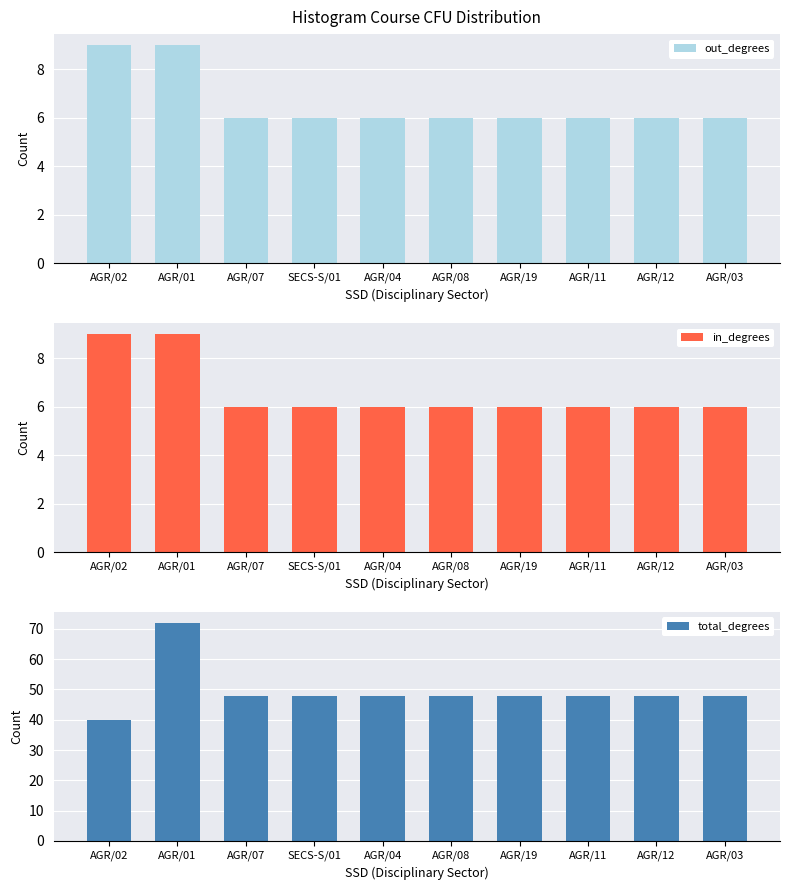

How many in_degrees values are between 6 and 7?

8